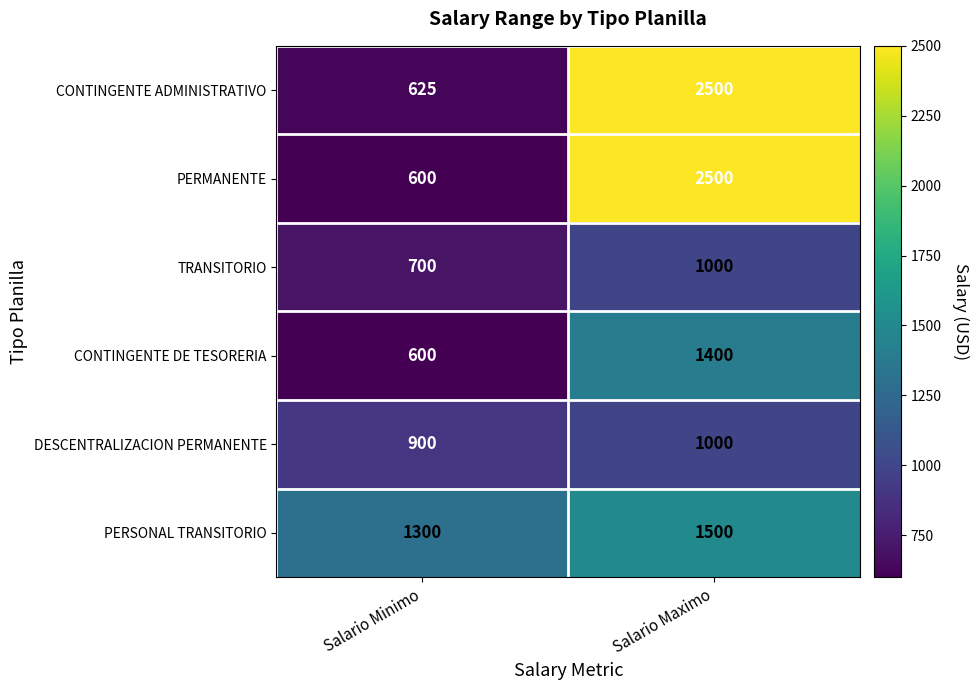

Which series has the largest total across all categories?

CONTINGENTE ADMINISTRATIVO